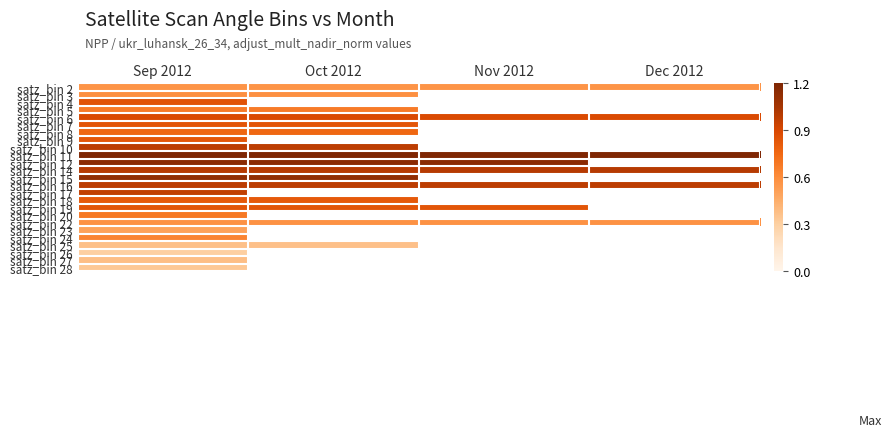

Is it true that satz_bin 4 equals 0.8 at Sep 2012?

True